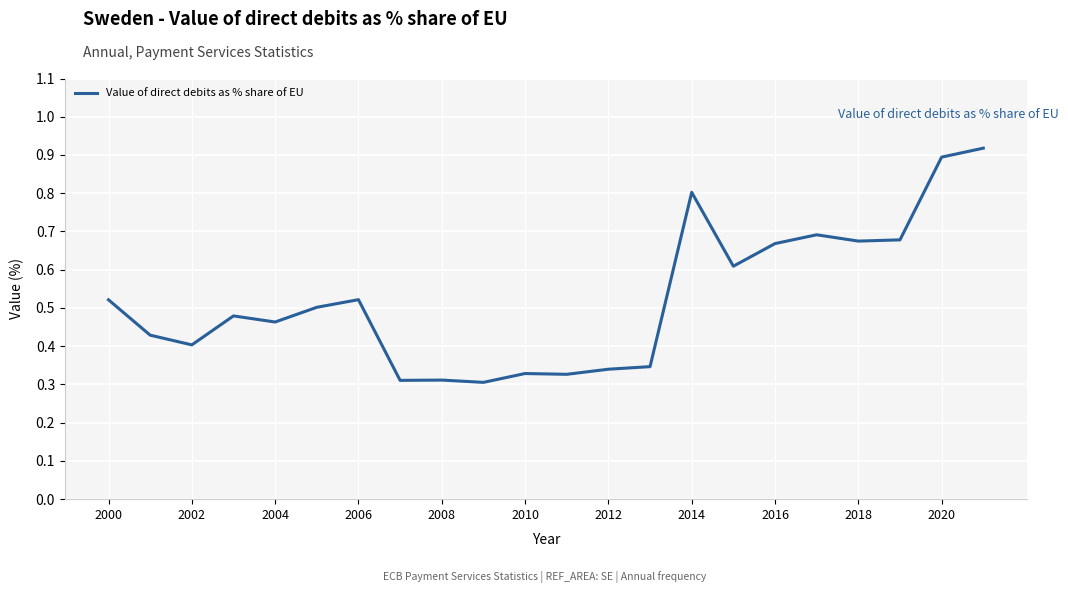

What is the difference between the maximum and minimum values?

0.6